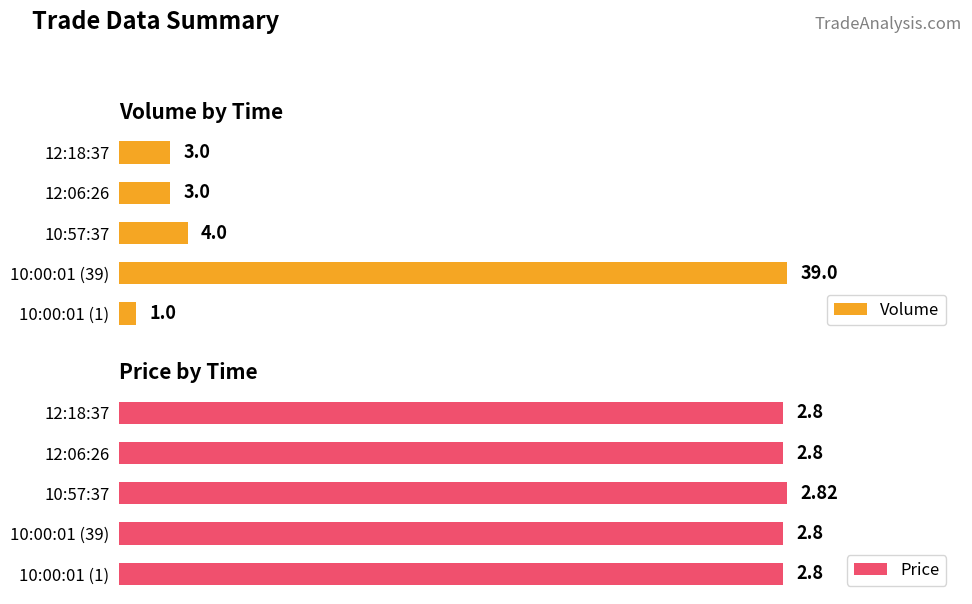

At which label does Volume reach its minimum?

10:00:01 (1)